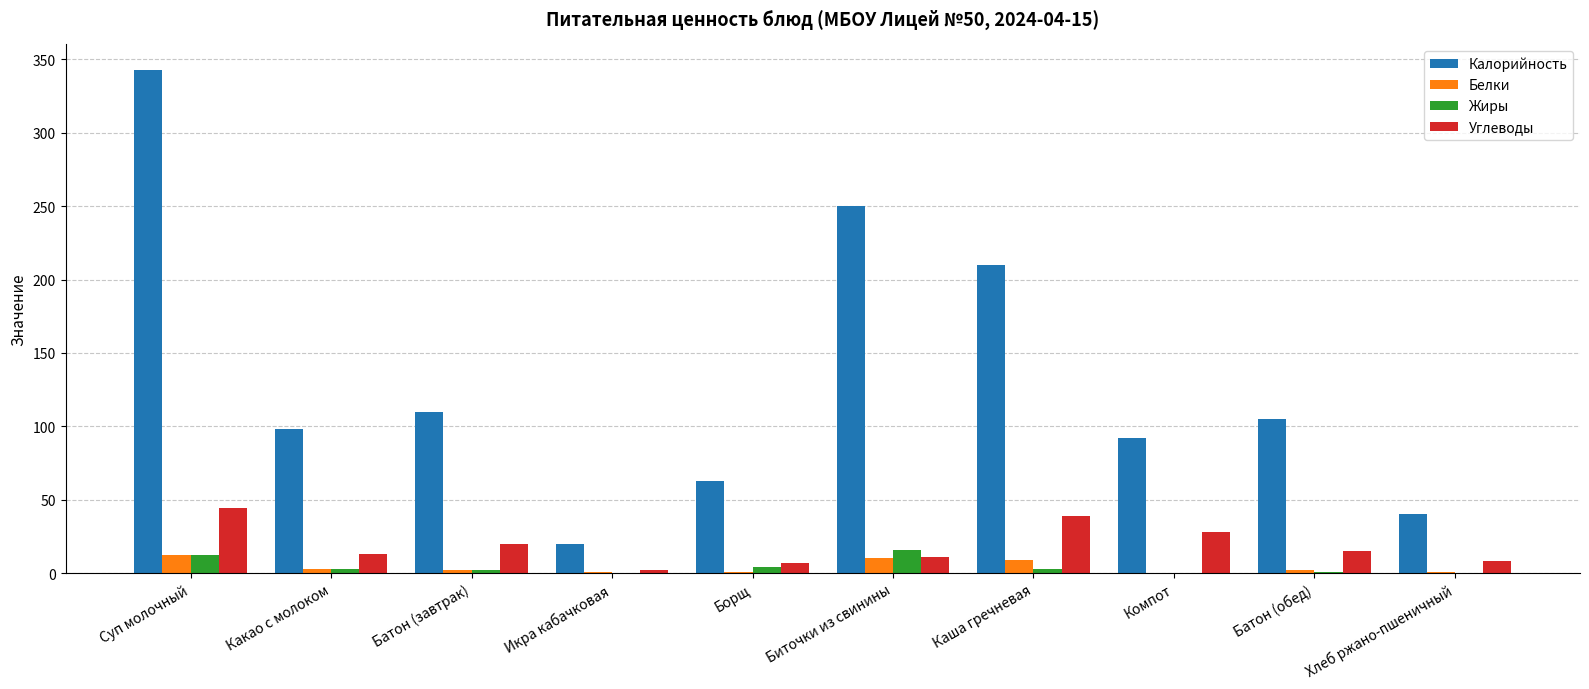

Is the value of Калорийность at Батон (завтрак) greater than the value of Белки at Батон (завтрак)?

Yes